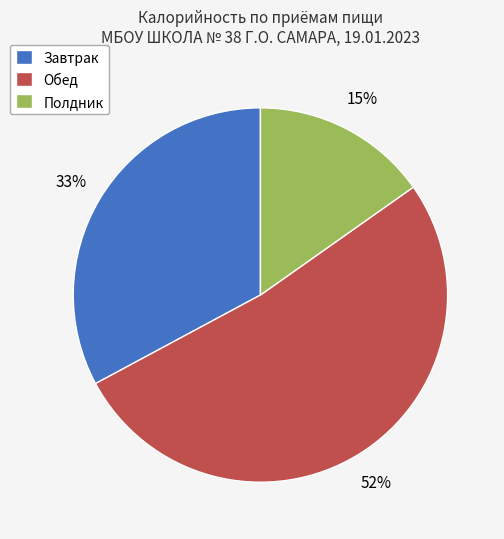

Do Полдник and Завтрак together represent more than half of the pie?

No